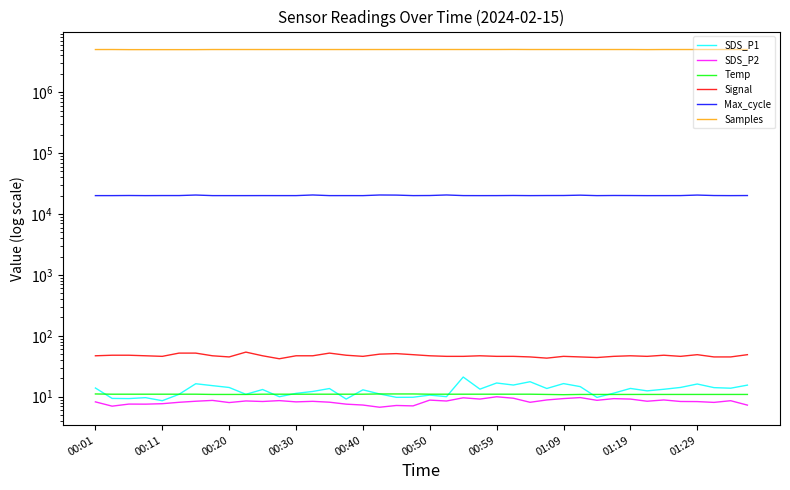

Does the chart display data point markers on the line(s)?

No